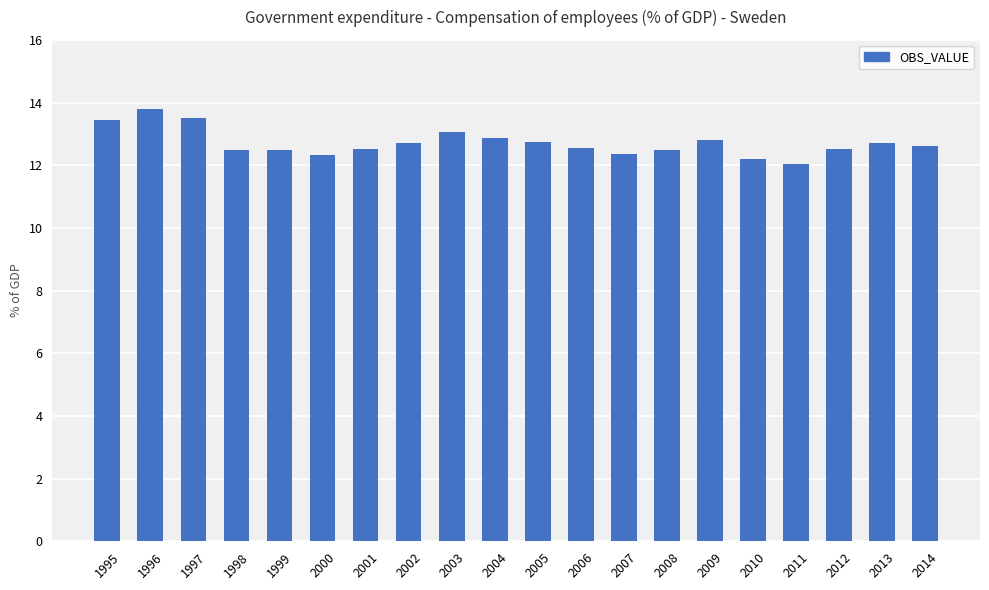

What value does the data have at 2011?

12.1